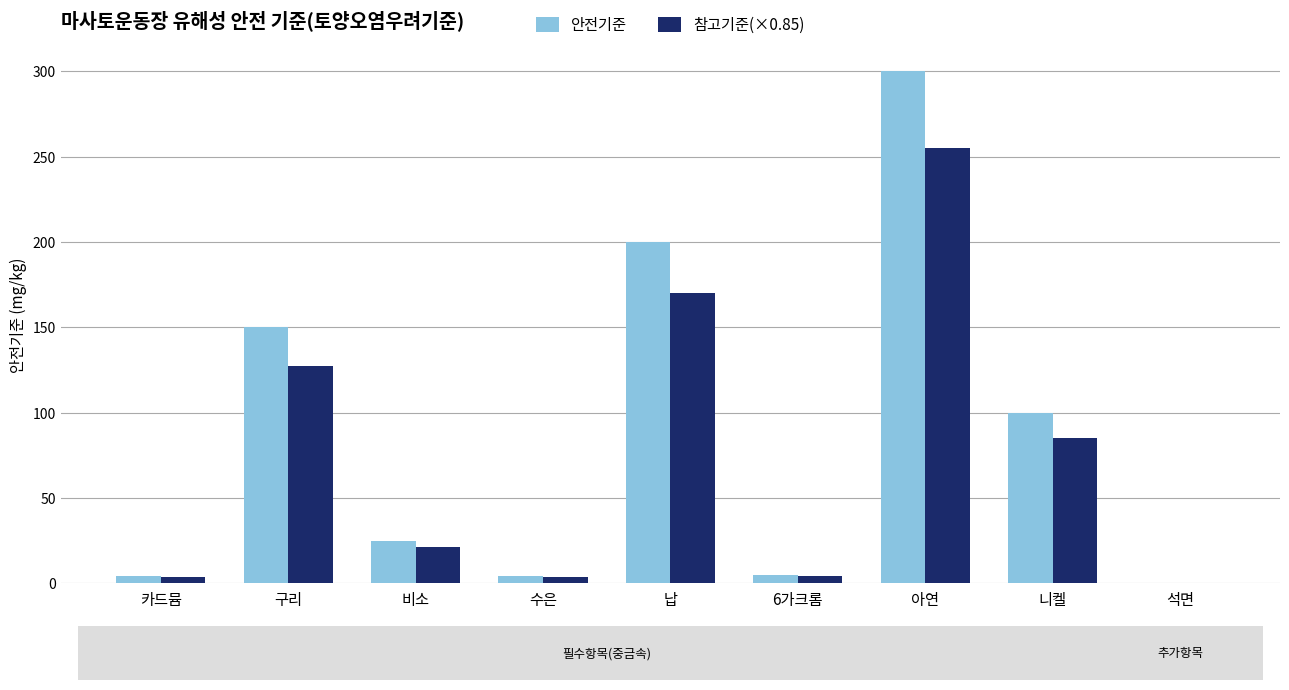

The value of 안전기준 at 니켈 is 156.8. True or false?

False